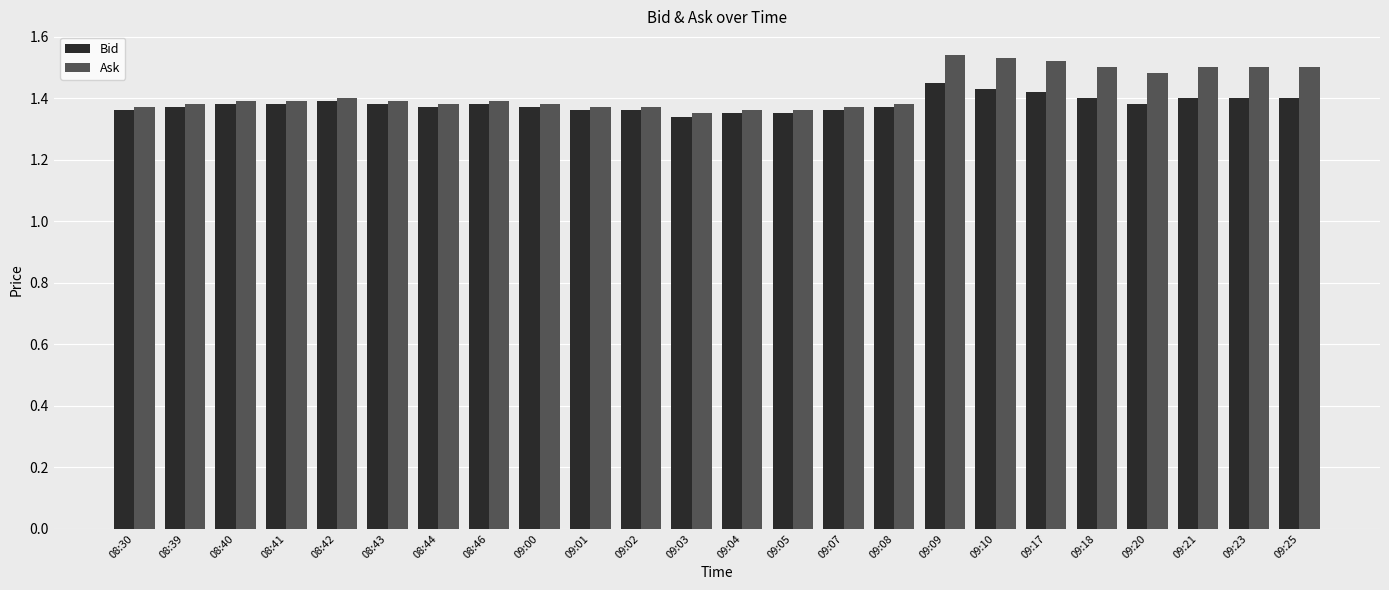

True or false: Bid has a value of 1.4 at 09:18.

True